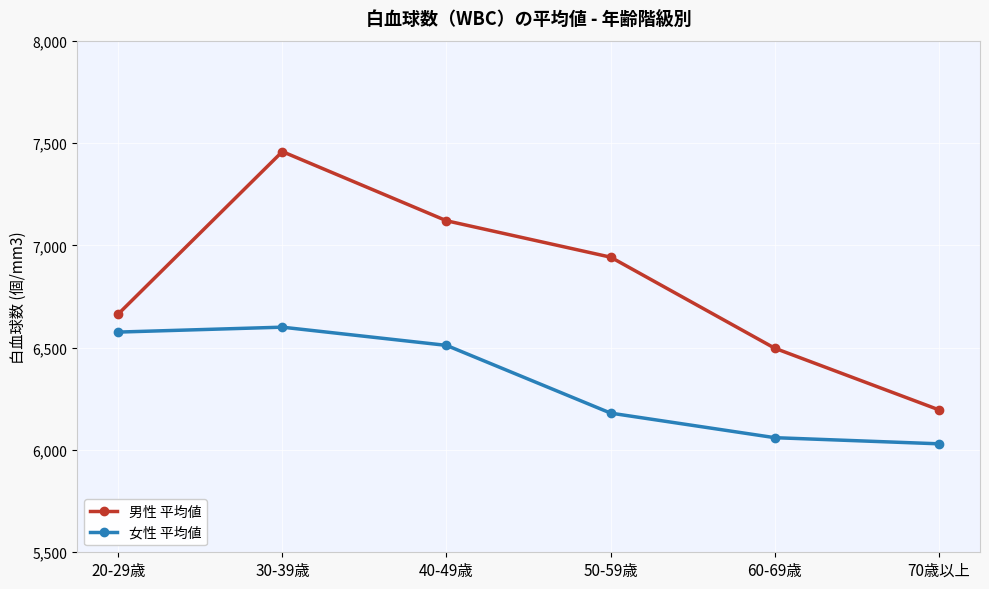

How many distinct data groups are displayed?

2